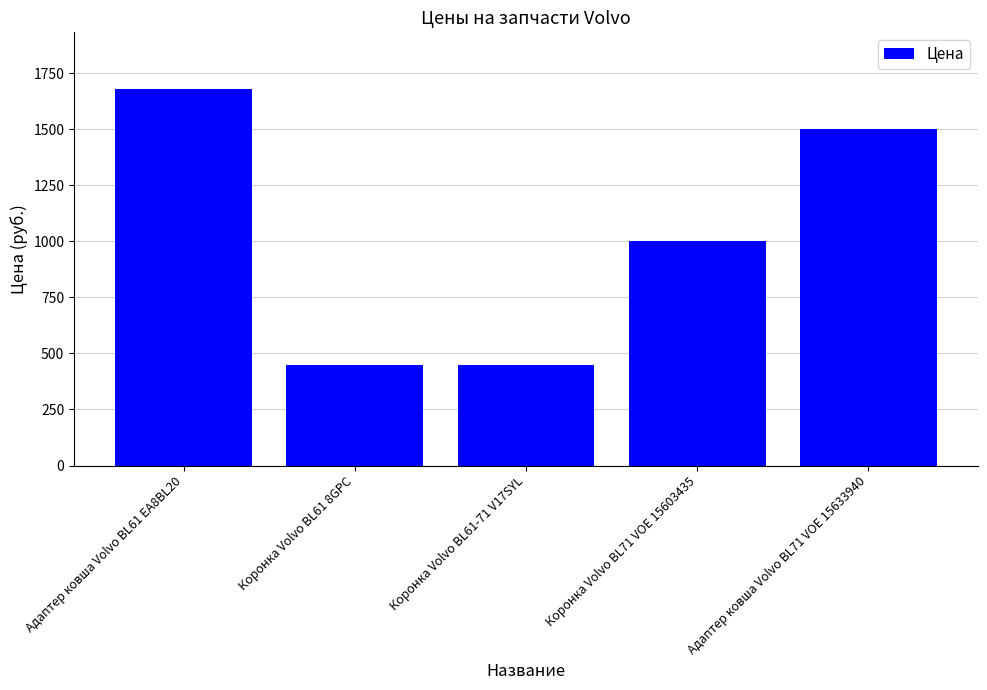

At which category does the chart reach its peak across all series?

Адаптер ковша Volvo BL61 EA8BL20